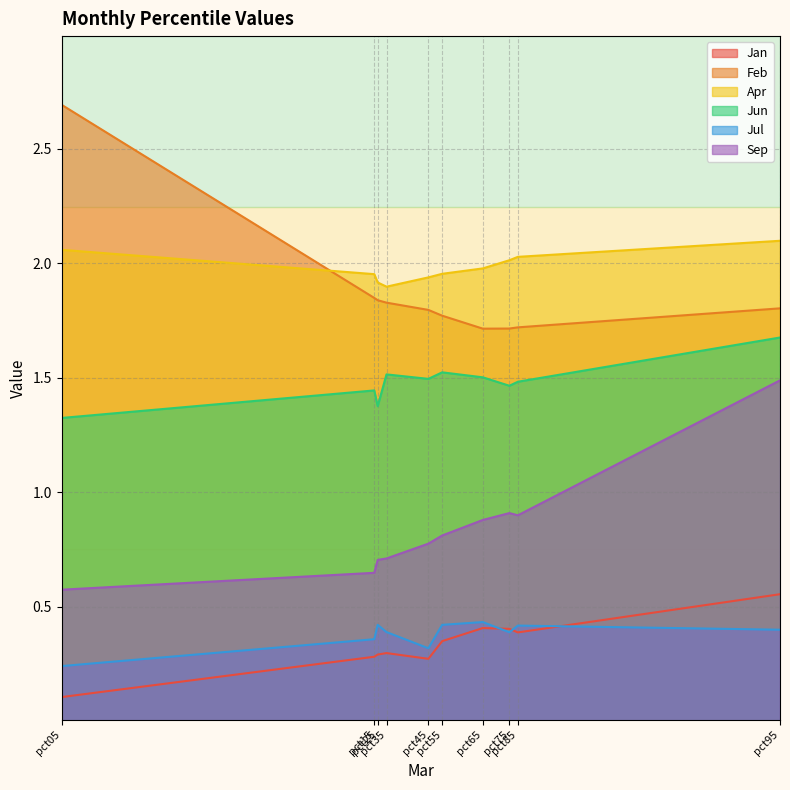

What is the minimum value shown in the chart?

0.1